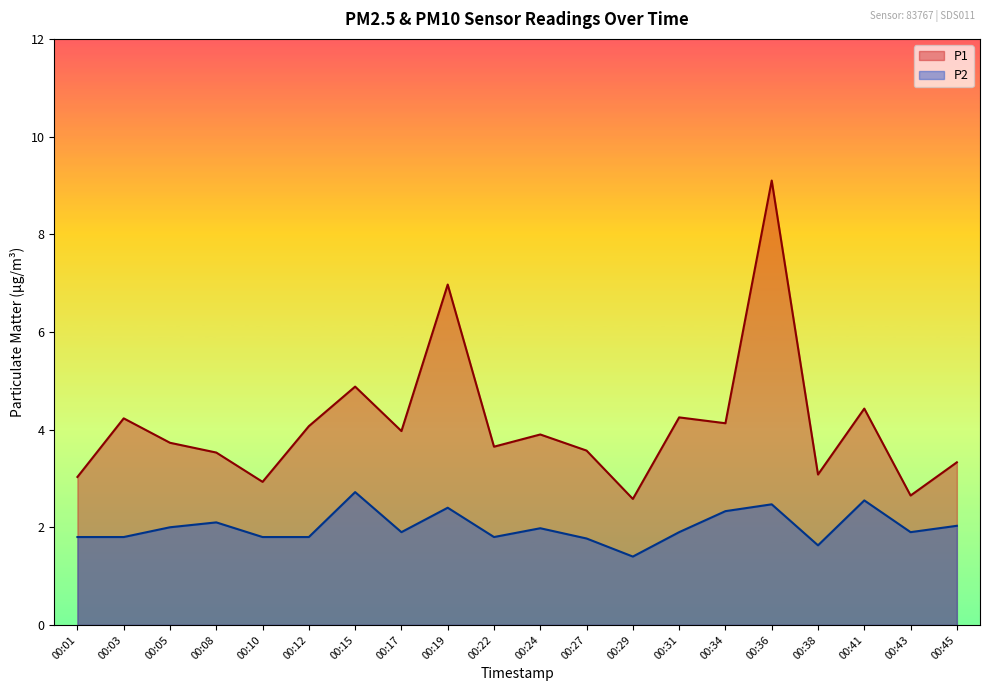

How many data points in P1 are above 3?

17